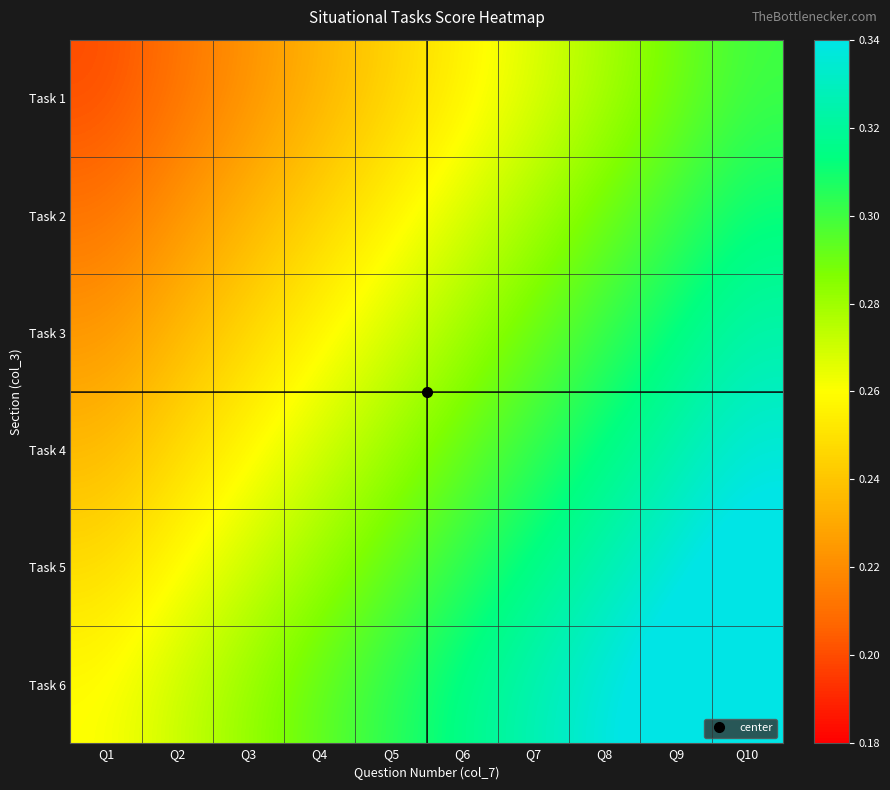

What is the total value across all series at Q9?

1.9